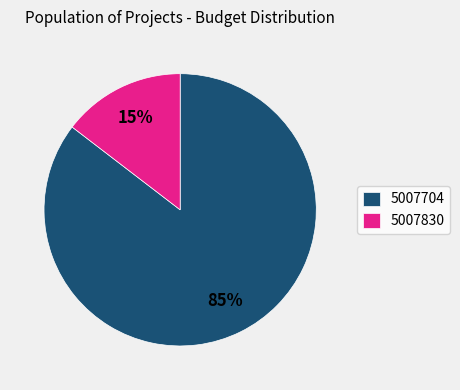

Combined, do 5007830 and 5007704 account for over 50%?

Yes